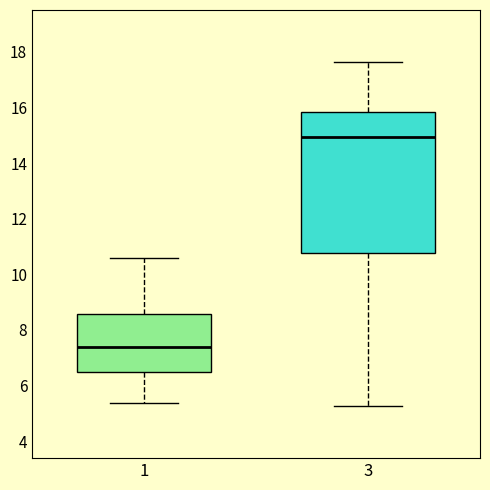

Reading left to right, transcribe this box plot: for each box, give where its median line is, the range the box spans, and where its two whiskers end, as read against the y-axis. The values are not printed on the chart, so give them approximately, as read against the axis.

1: median 7.4, box 6.4 to 8.6, whiskers 5.4 to 10.6
3: median 15.0, box 10.8 to 15.8, whiskers 5.2 to 17.6